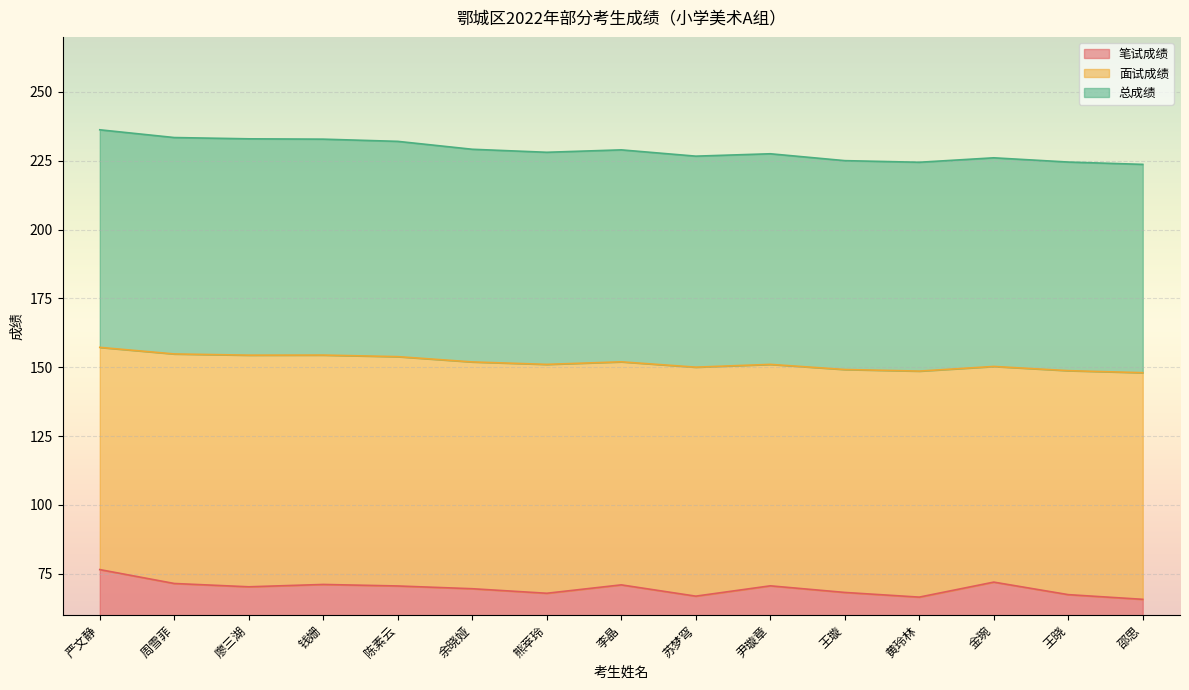

True or false: 笔试成绩 has more than 1 interior local peaks.

True